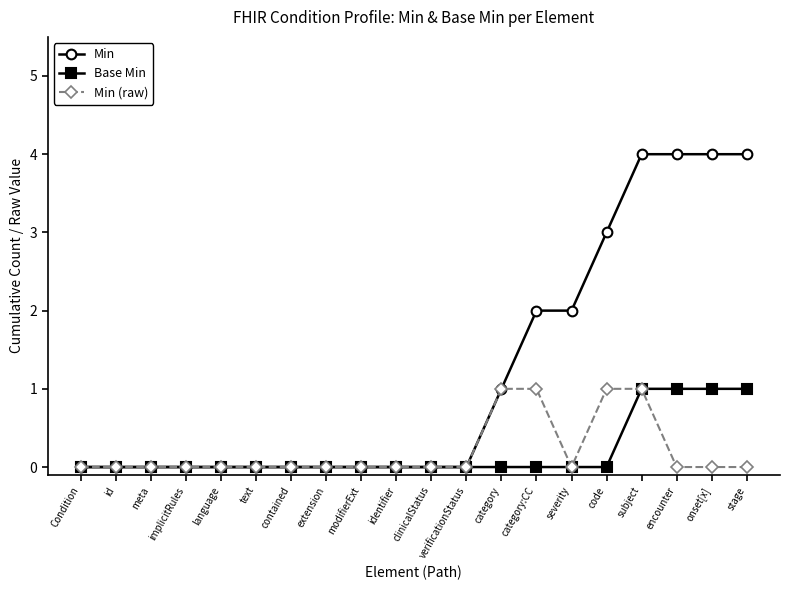

Reading left to right, extract all data points from this chart.

Min: Condition=0	id=0	meta=0	implicitRules=0	language=0	text=0	contained=0	extension=0	modifierExt=0	identifier=0	clinicalStatus=0	verificationStatus=0	category=1	category:CC=2	severity=2	code=3	subject=4	encounter=4	onset[x]=4	stage=4
Base Min: Condition=0	id=0	meta=0	implicitRules=0	language=0	text=0	contained=0	extension=0	modifierExt=0	identifier=0	clinicalStatus=0	verificationStatus=0	category=0	category:CC=0	severity=0	code=0	subject=1	encounter=1	onset[x]=1	stage=1
Min (raw): Condition=0	id=0	meta=0	implicitRules=0	language=0	text=0	contained=0	extension=0	modifierExt=0	identifier=0	clinicalStatus=0	verificationStatus=0	category=1	category:CC=1	severity=0	code=1	subject=1	encounter=0	onset[x]=0	stage=0